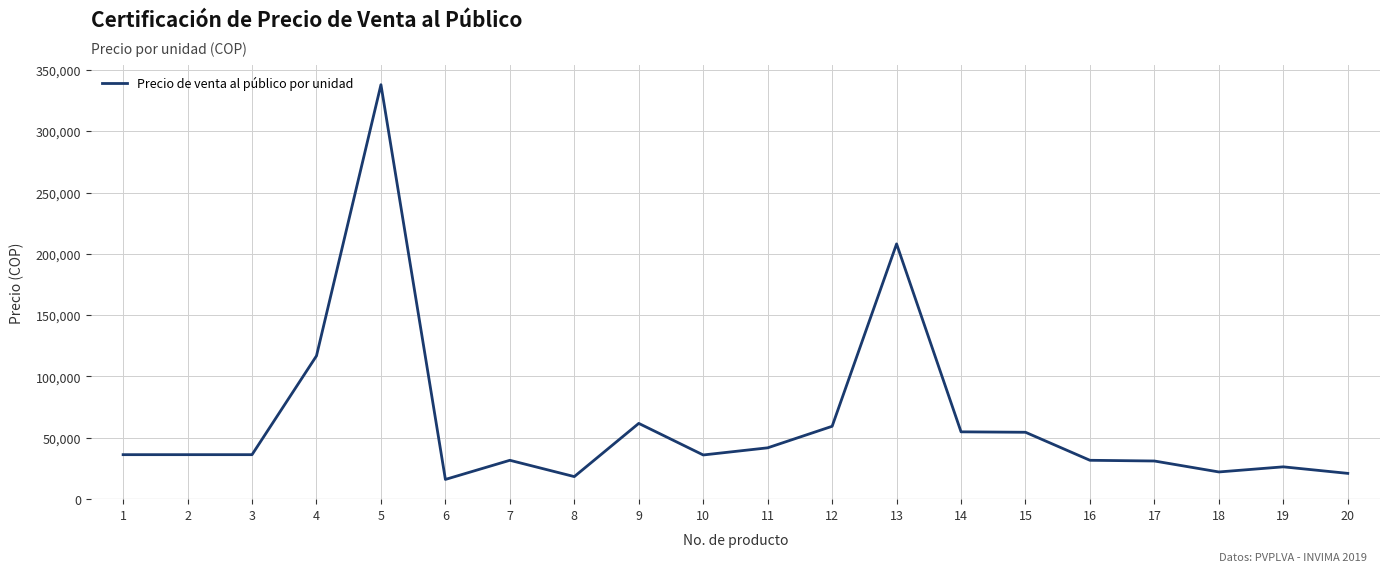

What is the maximum value shown in the chart?

337989